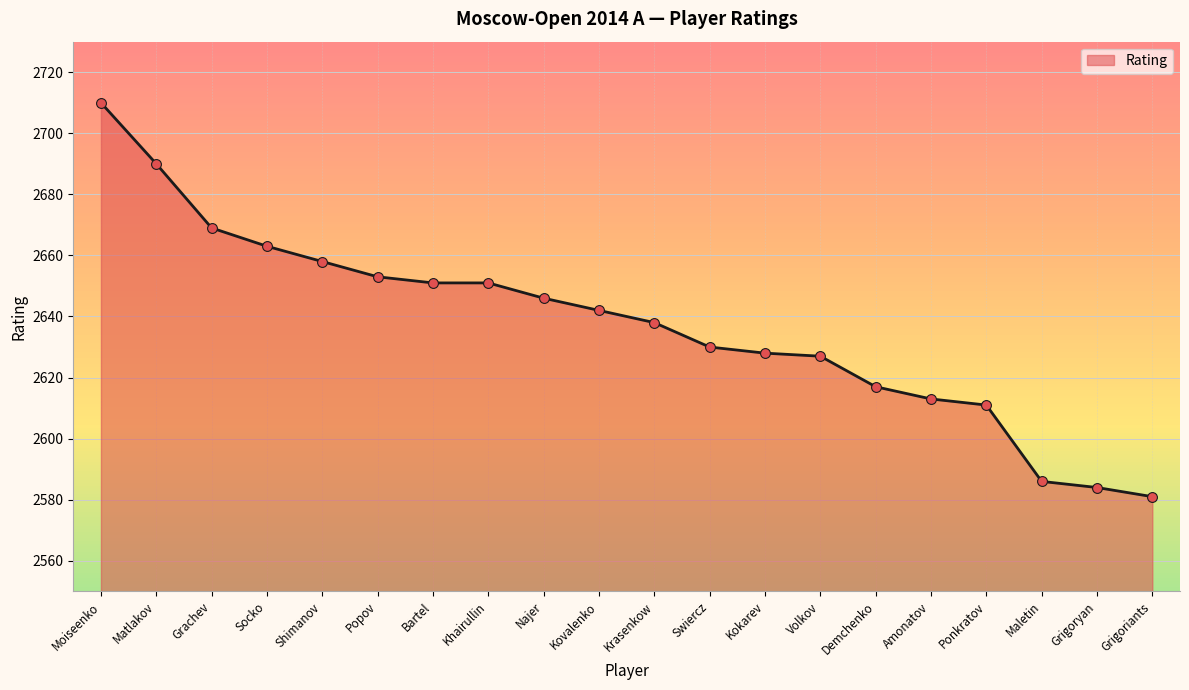

What is the change in value from Grachev to Volkov?

-42